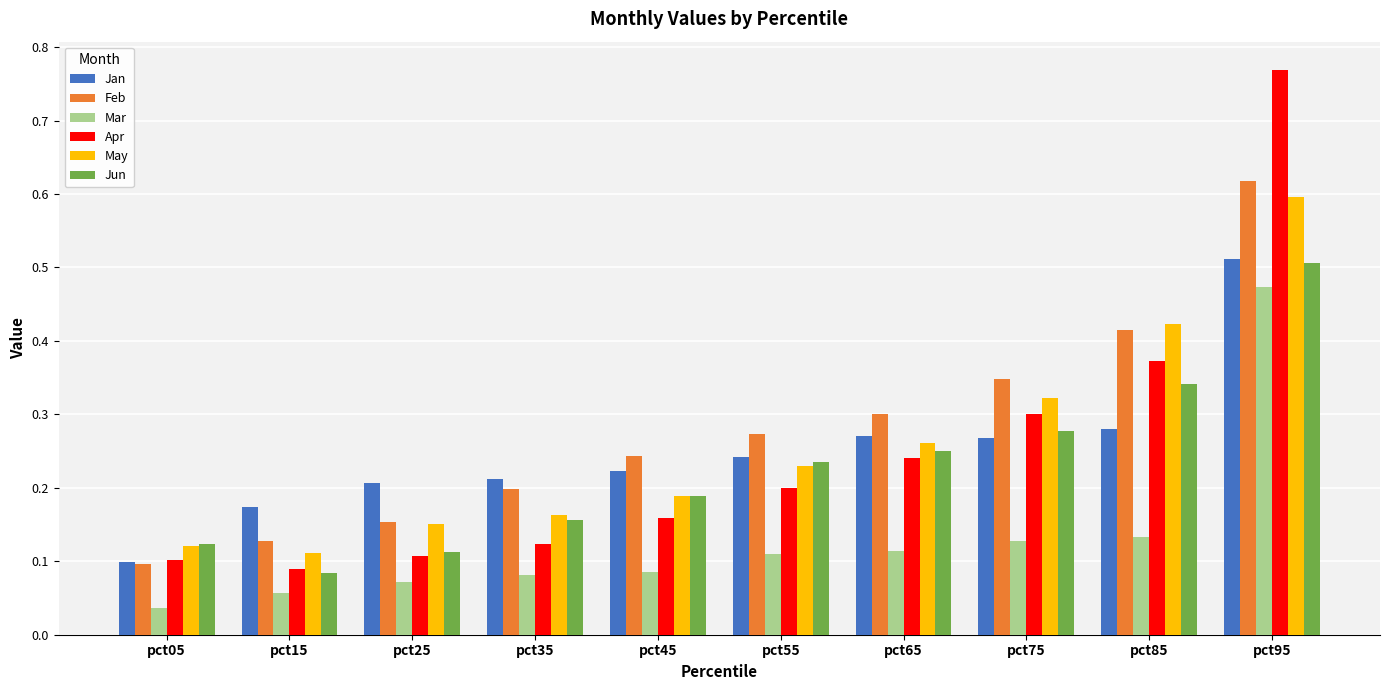

How many Feb values are between 0 and 1?

10